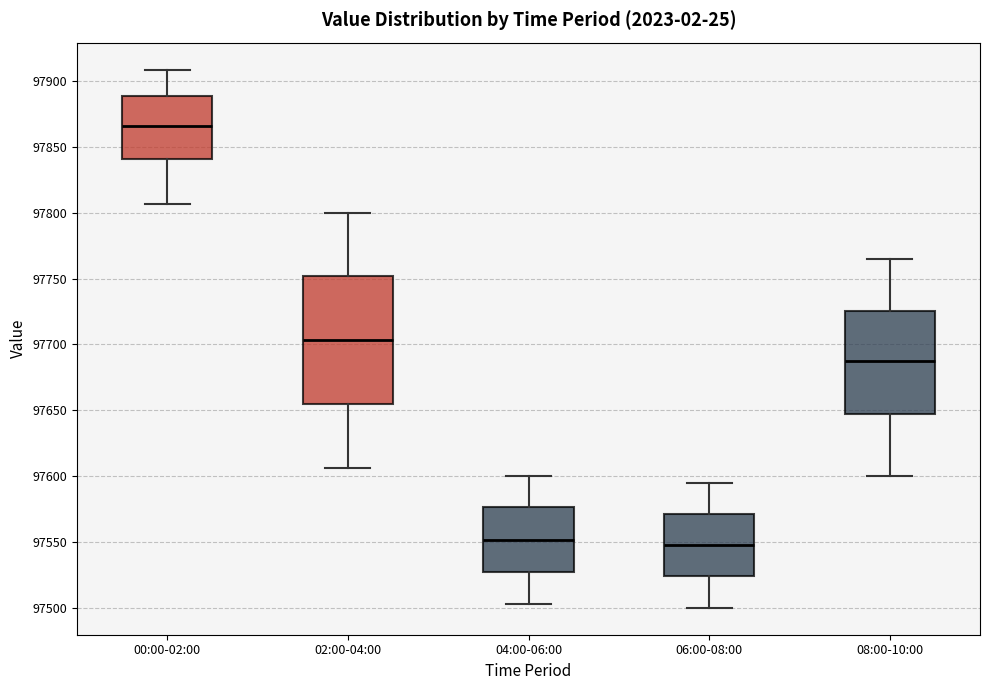

Which box is the tallest, from its lower edge to its upper edge?

02:00-04:00